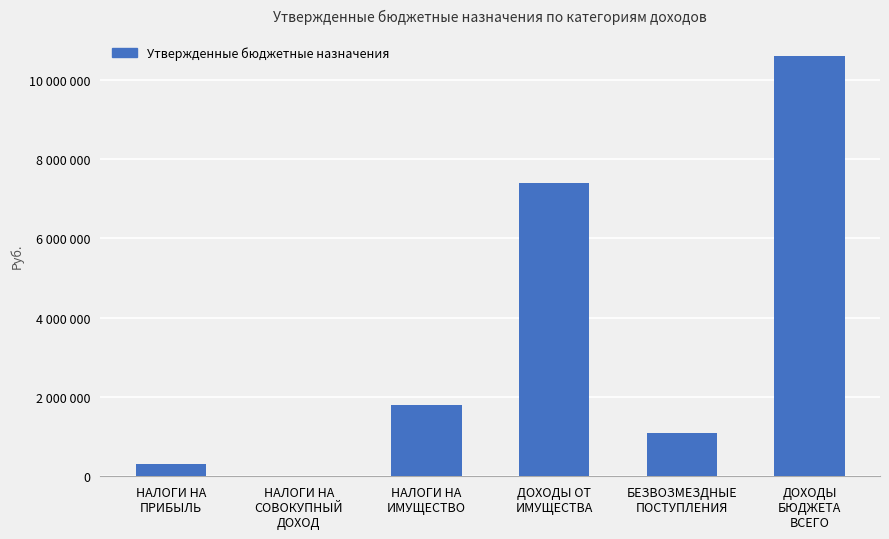

What is the label of the 5th bar from the right?

НАЛОГИ НА
СОВОКУПНЫЙ
ДОХОД